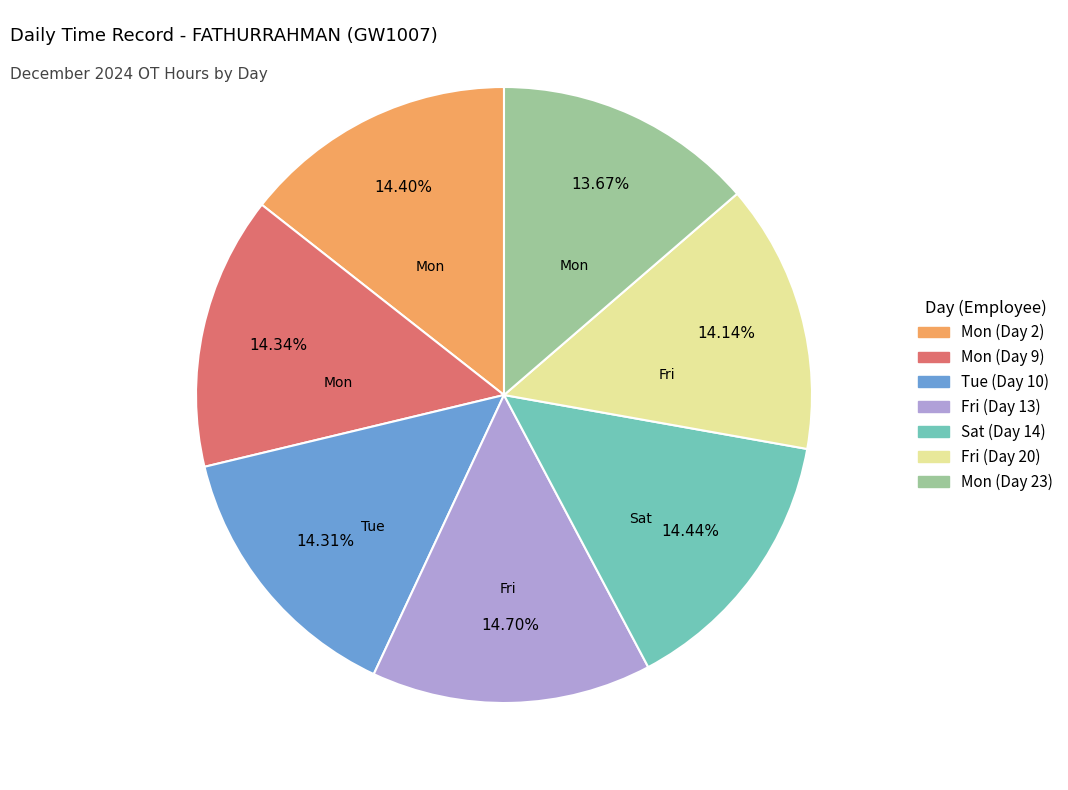

To the nearest percent, what is the average slice percentage?

14%